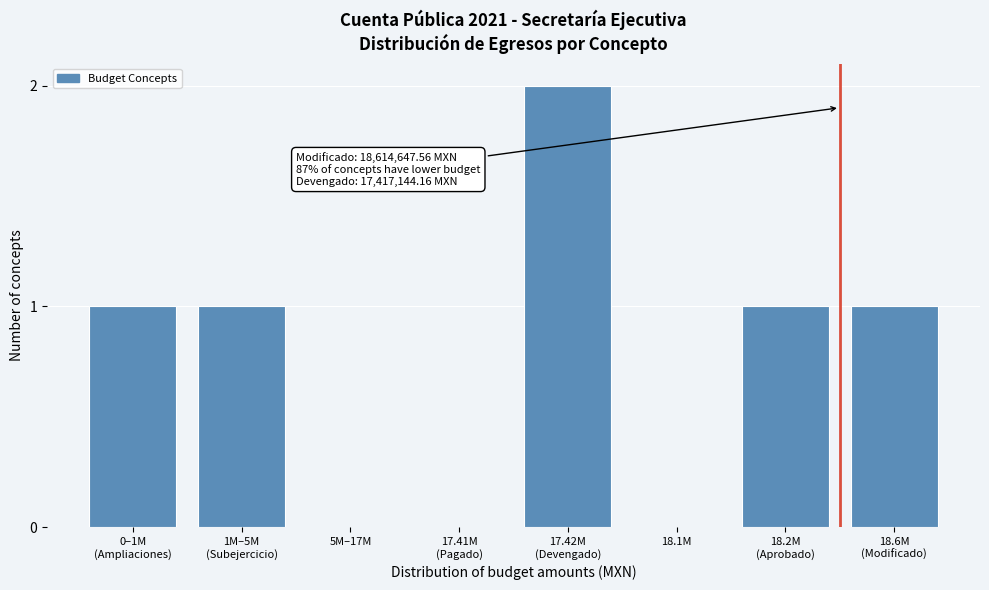

What is the sum of all values?

6